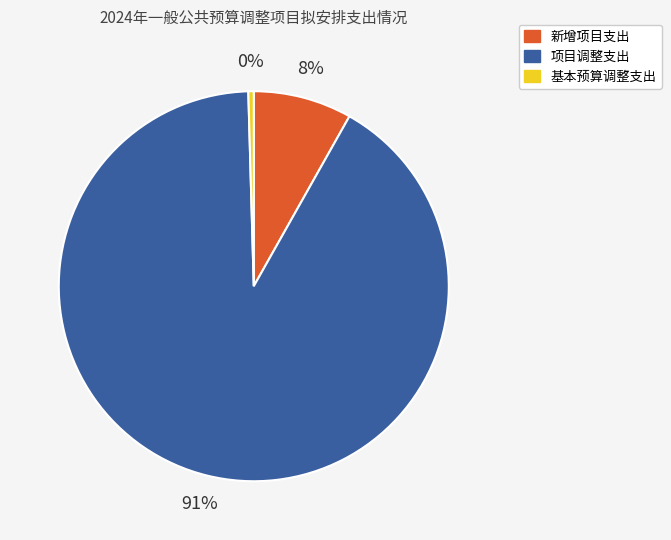

What percentage is the 新增项目支出 slice, to the nearest percent?

8%